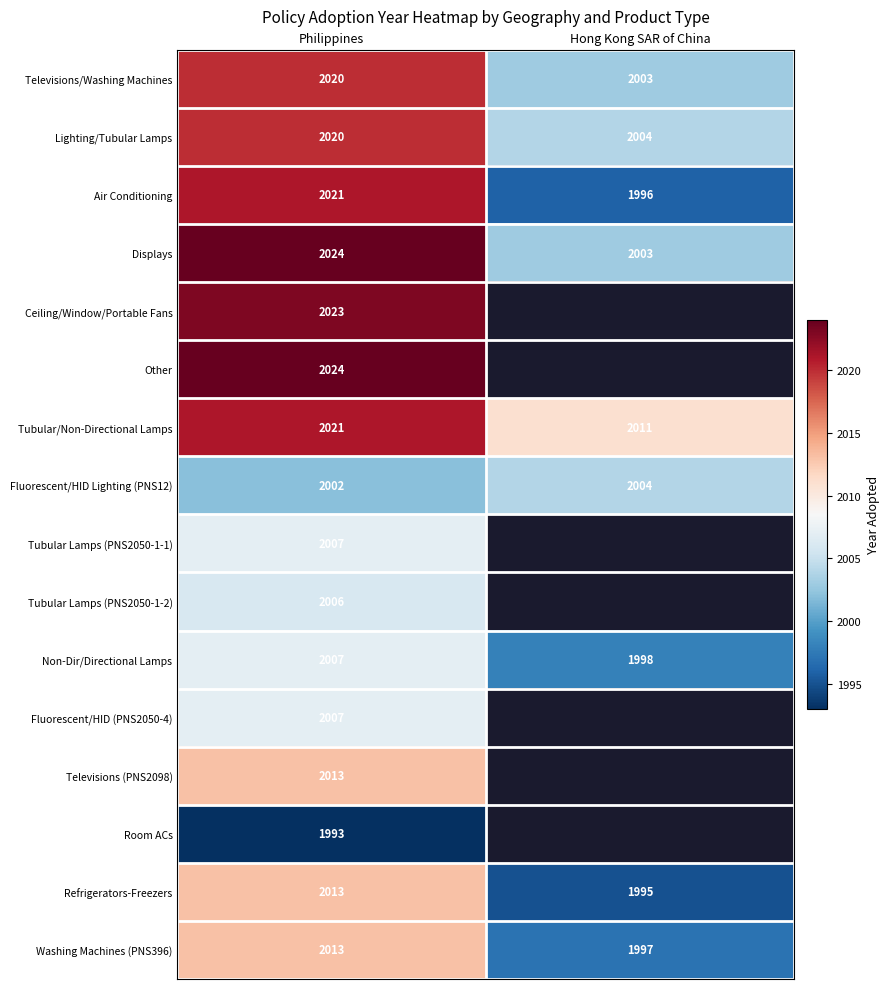

The Televisions/Washing Machines series shows 649.3 at Hong Kong SAR of China. True or false?

False